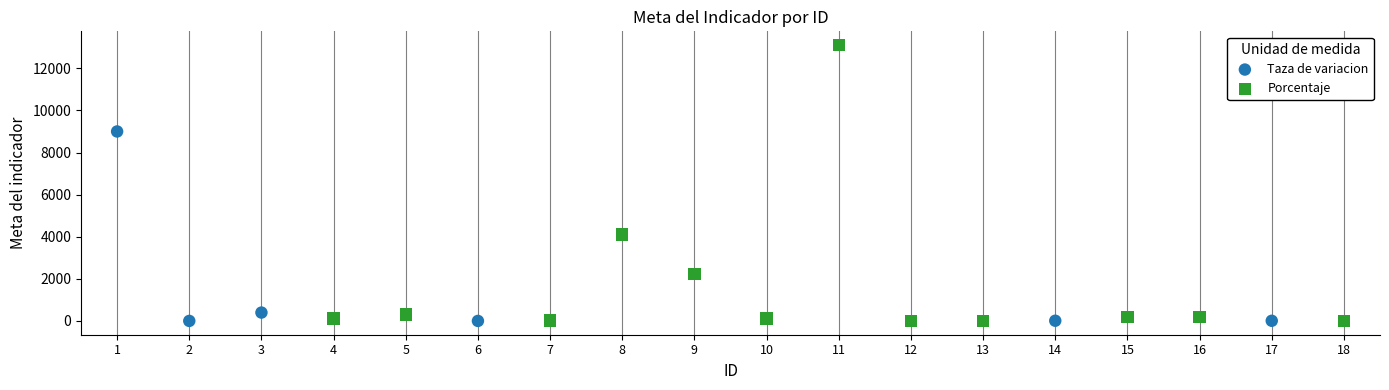

Which series has the largest Y range (max minus min)?

Porcentaje